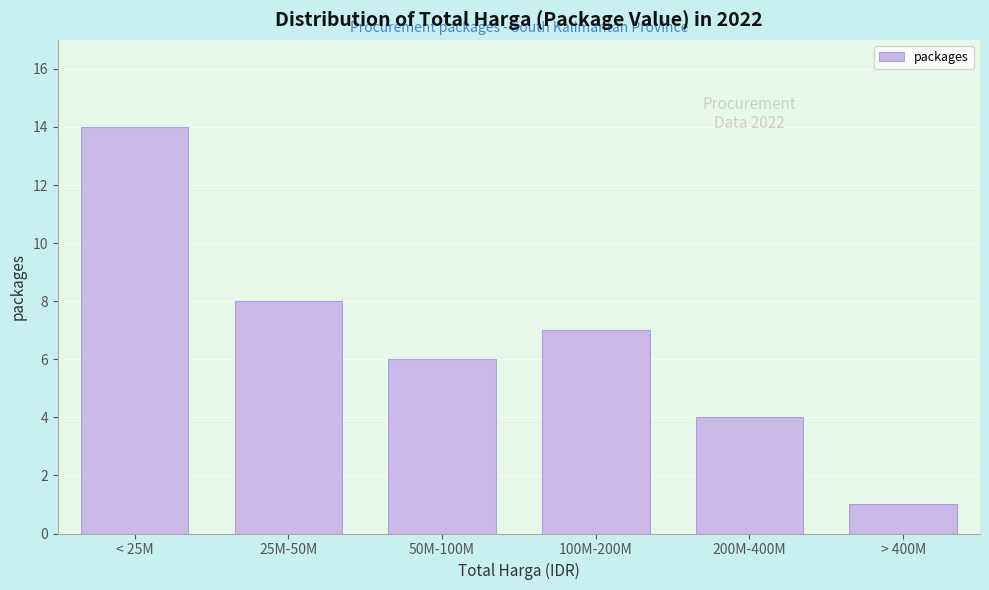

Reading right to left, what are all the values shown in this chart?

1	4	7	6	8	14